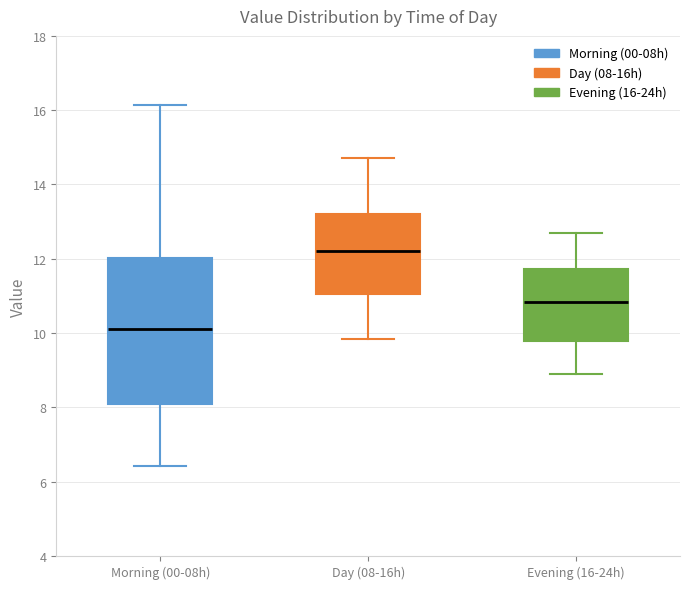

Where is the upper edge of the box for Evening (16-24h) on the y-axis? The values are not printed on the chart, so give them approximately, as read against the axis.

11.8